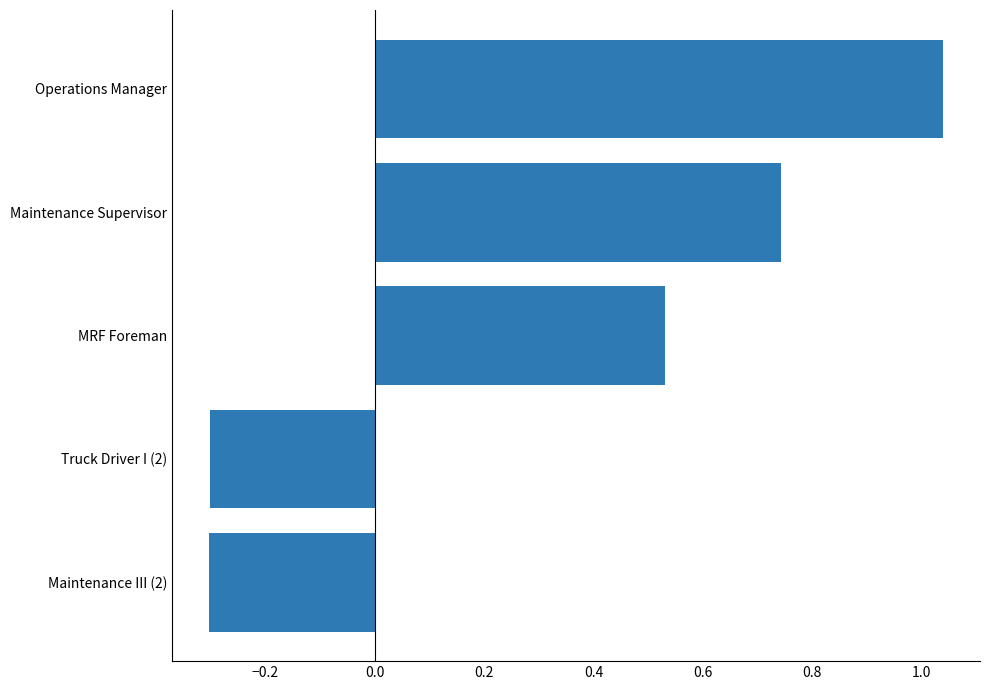

What is the change in value from Maintenance III (2) to MRF Foreman?

+0.8